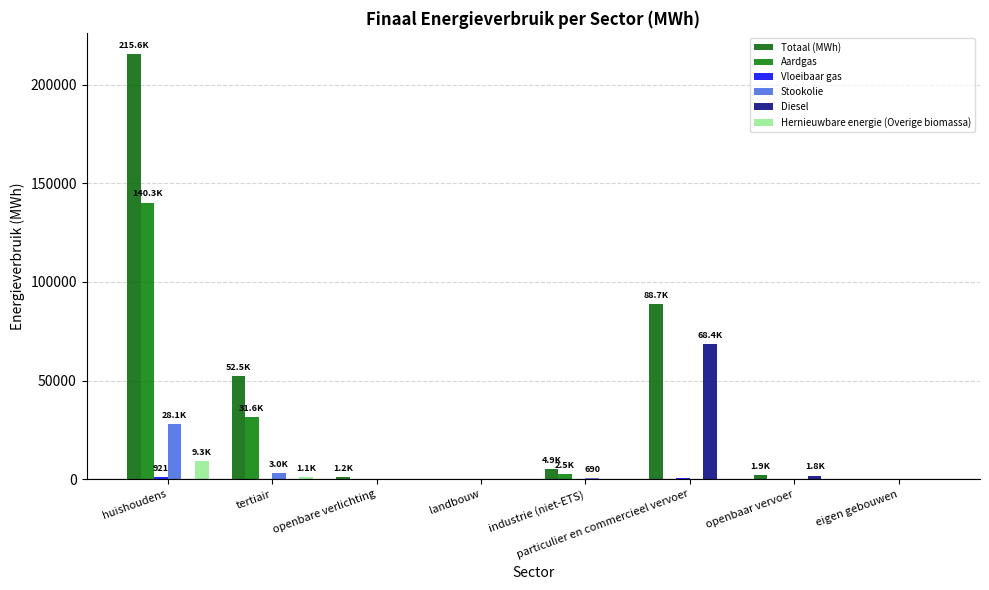

Where is Totaal (MWh) nearest to the value 107777?

particulier en commercieel vervoer